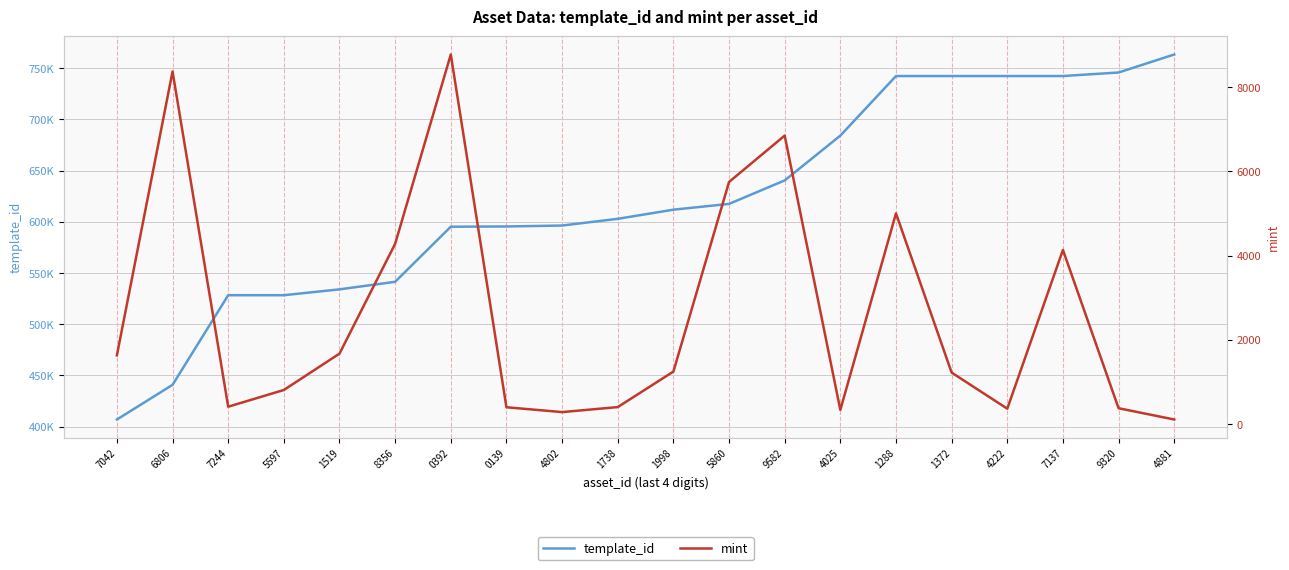

Is it true that mint equals 1222 at 1372?

True